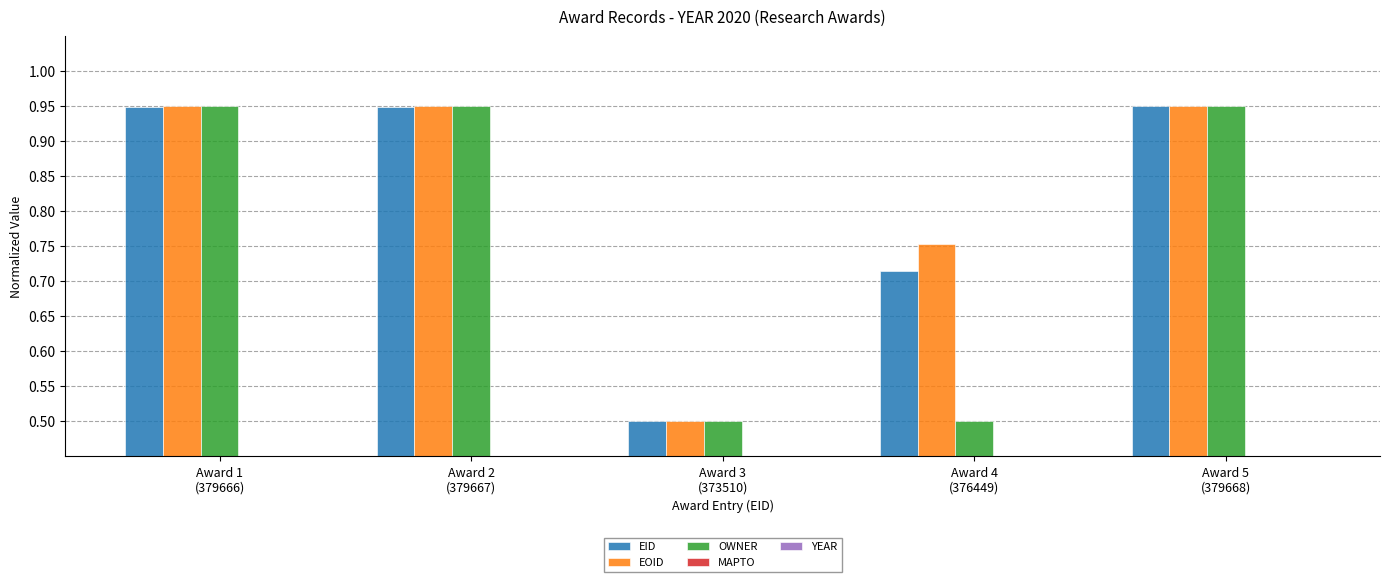

What is the difference between the second highest and minimum values in the EID series?

0.4